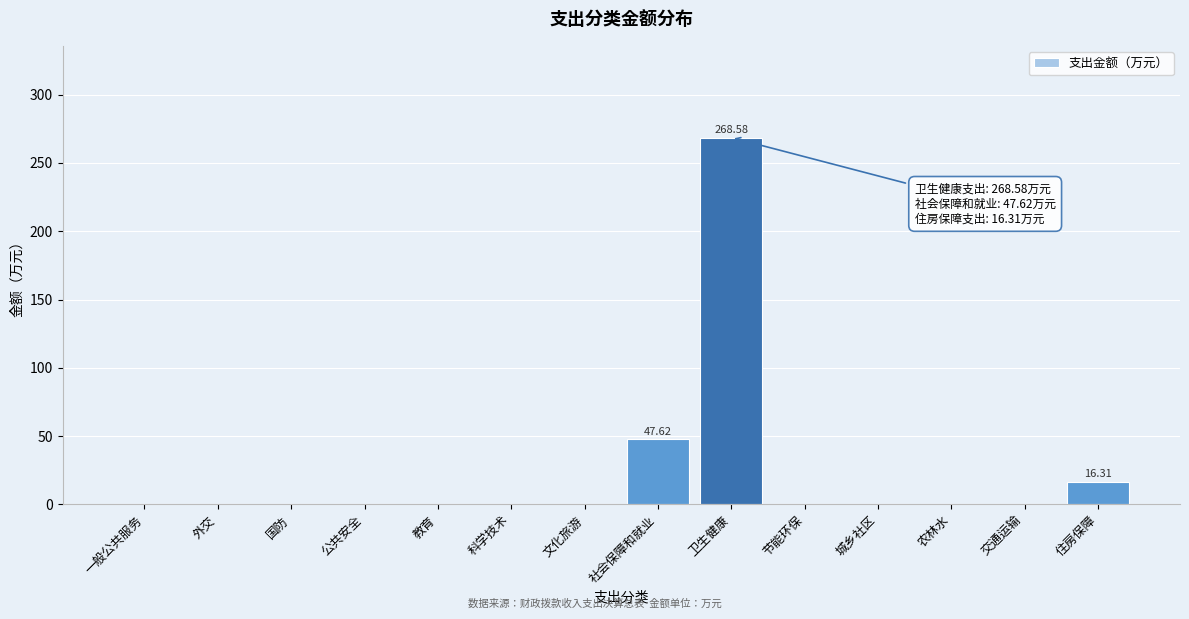

What is the sum of all values?

332.5